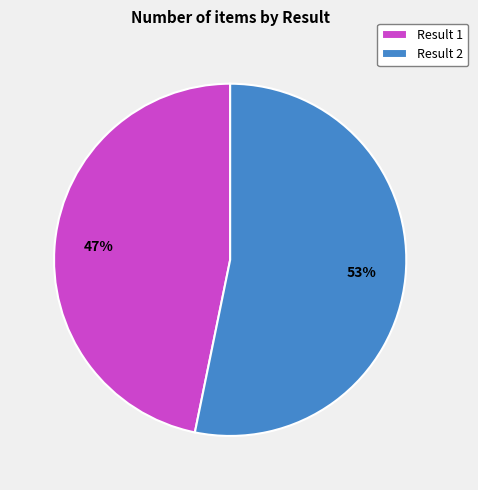

Which category has the smallest portion of the pie?

Result 1